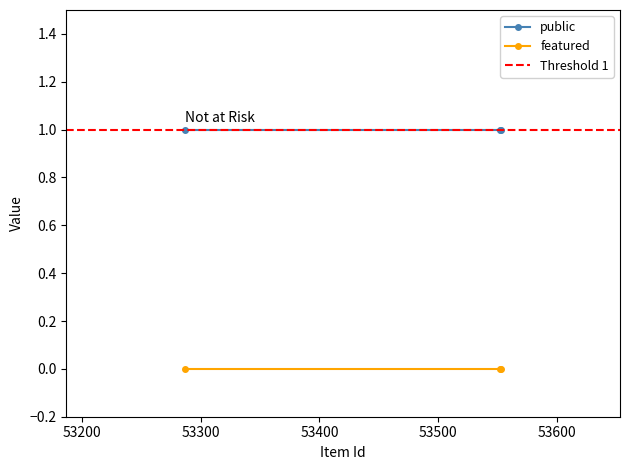

What is the maximum value shown in the chart?

1